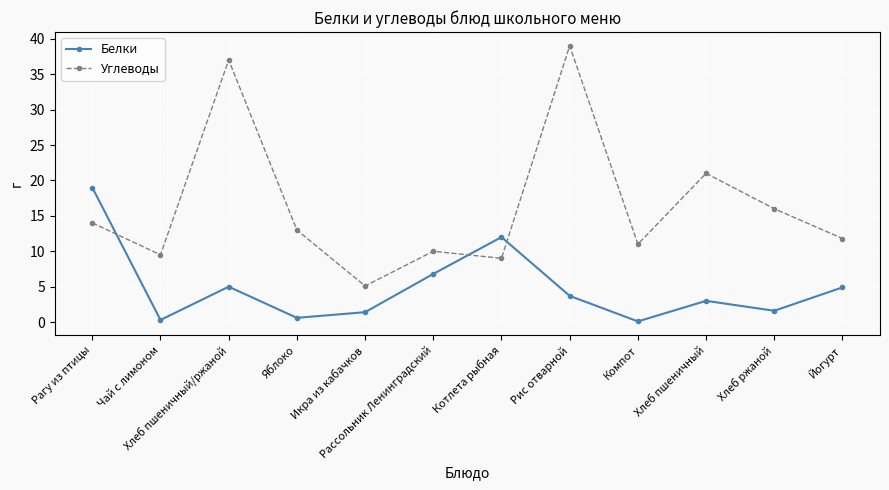

What are all the series names shown in the legend?

Белки, Углеводы